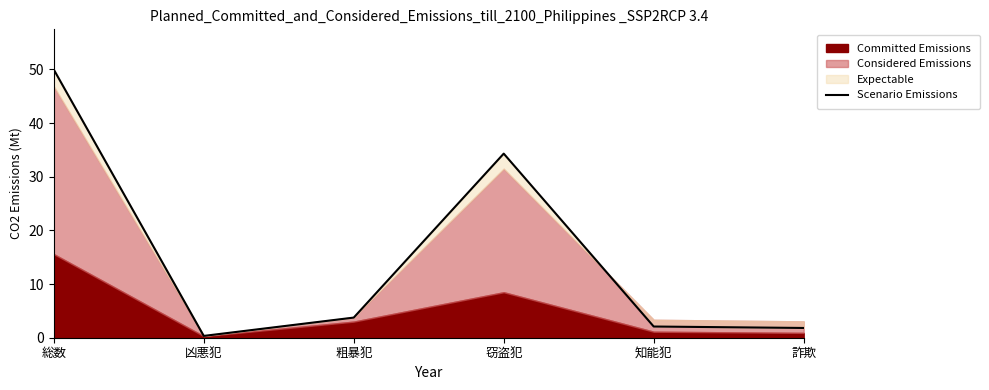

Reading right to left, list all the values displayed in this chart.

詐欺=1.8	知能犯=2.1	窃盗犯=34.3	粗暴犯=3.8	凶悪犯=0.3	総数=50.0